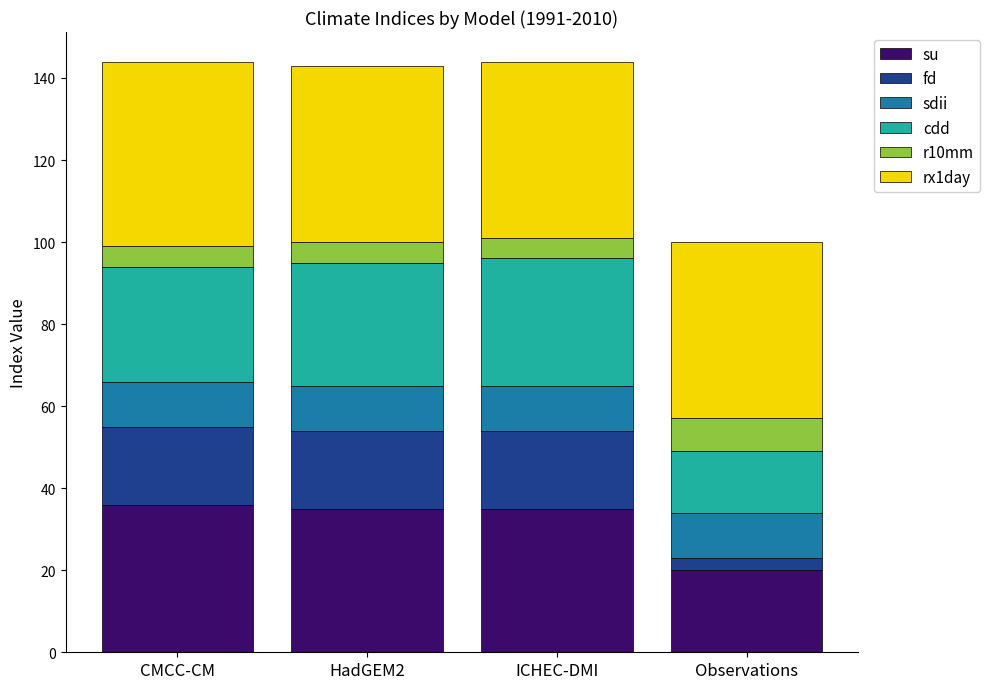

What is the total value across all series at ICHEC-DMI?

144